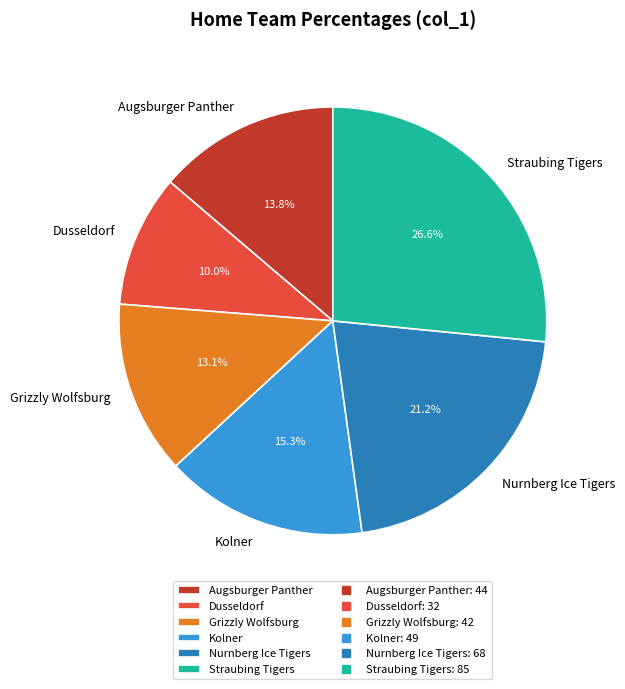

What is the smallest slice in the pie chart?

Dusseldorf